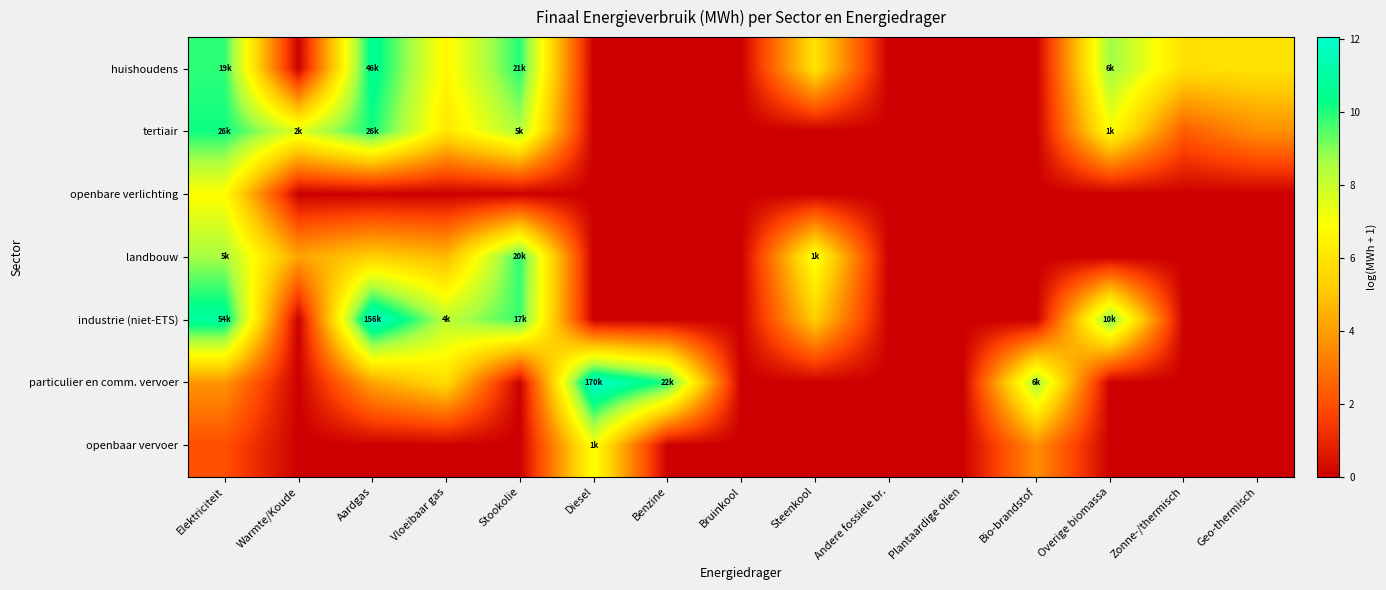

Which series changed the most between Elektriciteit and Geo-thermisch?

industrie (niet-ETS)